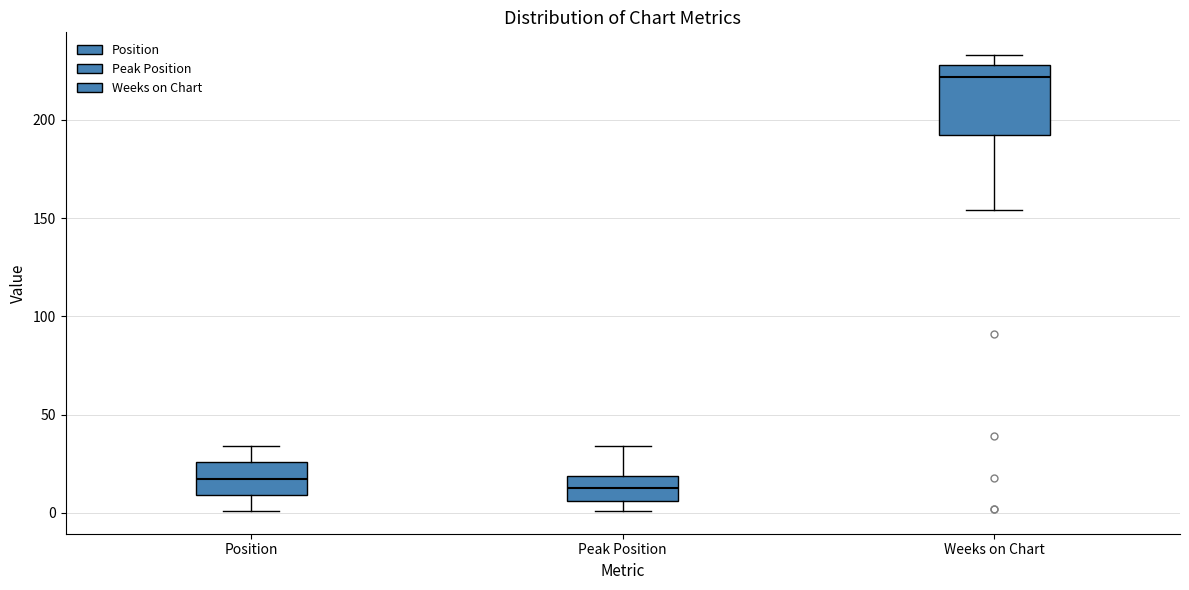

Comparing the boxes themselves (not the whiskers), which one is the tallest?

Weeks on Chart